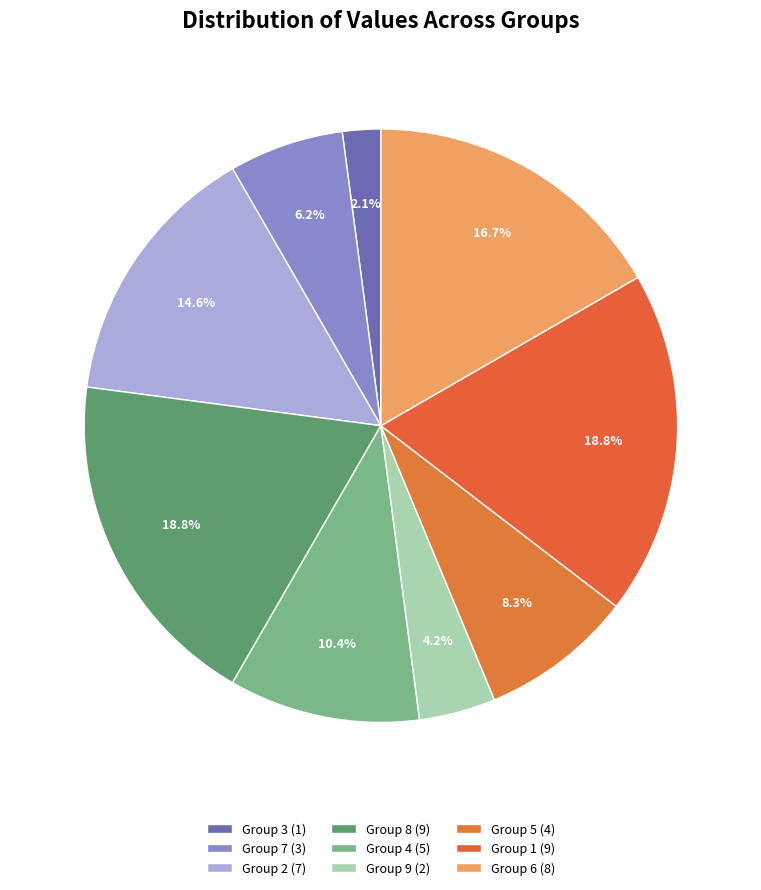

Count the number of slices in the pie.

9